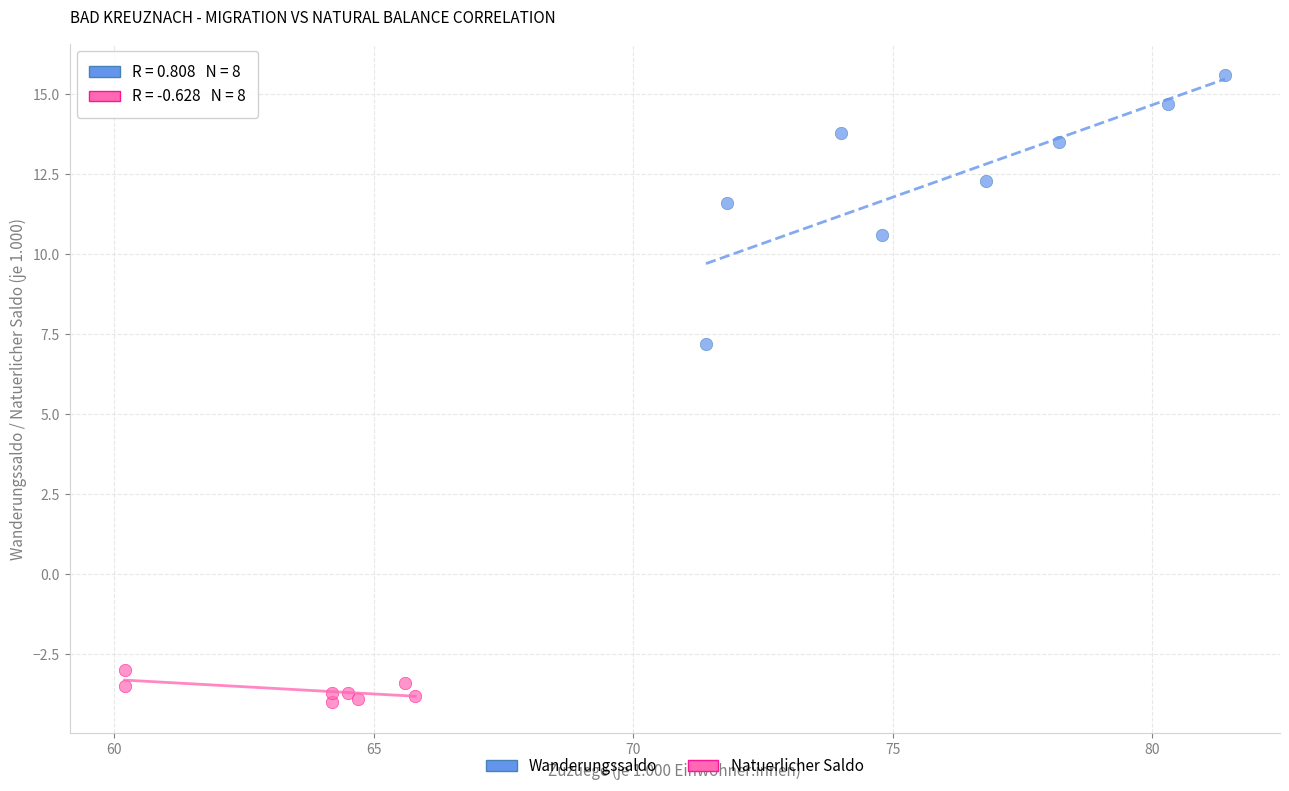

Which series has the largest Y range (max minus min)?

Wanderungssaldo